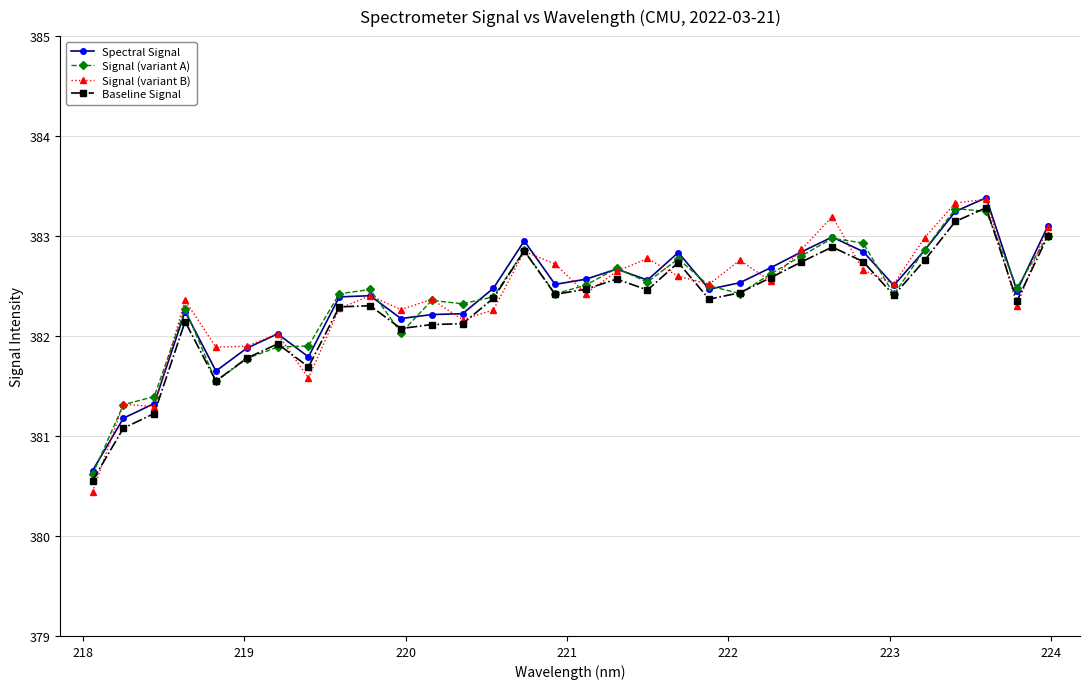

What is the highest value of the Signal (variant B) series?

383.4